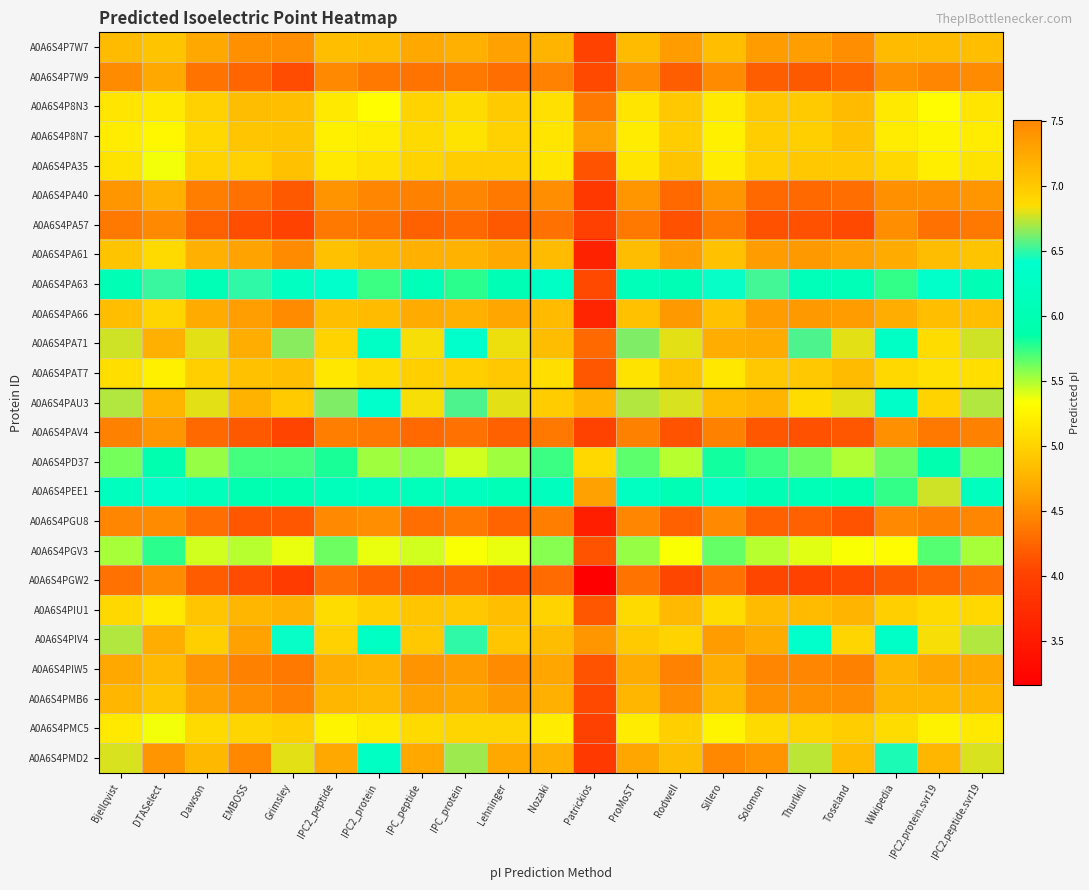

Reading left to right, list all the values displayed in this chart.

A0A6S4P7W7: Bjellqvist=4.8	DTASelect=4.9	Dawson=4.7	EMBOSS=4.5	Grimsley=4.5	IPC2_peptide=4.9	IPC2_protein=4.8	IPC_peptide=4.7	IPC_protein=4.7	Lehninger=4.6	Nozaki=4.8	Patrickios=4.0	ProMoST=4.8	Rodwell=4.6	Sillero=4.9	Solomon=4.6	Thurlkill=4.6	Toseland=4.5	Wikipedia=4.8	IPC2.protein.svr19=4.8	IPC2.peptide.svr19=4.9
A0A6S4P7W9: Bjellqvist=4.5	DTASelect=4.7	Dawson=4.3	EMBOSS=4.3	Grimsley=4.1	IPC2_peptide=4.5	IPC2_protein=4.4	IPC_peptide=4.3	IPC_protein=4.4	Lehninger=4.3	Nozaki=4.4	Patrickios=4.1	ProMoST=4.5	Rodwell=4.2	Sillero=4.5	Solomon=4.2	Thurlkill=4.2	Toseland=4.2	Wikipedia=4.5	IPC2.protein.svr19=4.5	IPC2.peptide.svr19=4.5
A0A6S4P8N3: Bjellqvist=5.1	DTASelect=5.2	Dawson=5.0	EMBOSS=4.8	Grimsley=4.9	IPC2_peptide=5.2	IPC2_protein=5.3	IPC_peptide=5.0	IPC_protein=5.1	Lehninger=4.9	Nozaki=5.1	Patrickios=4.4	ProMoST=5.1	Rodwell=4.9	Sillero=5.2	Solomon=4.9	Thurlkill=4.9	Toseland=4.8	Wikipedia=5.2	IPC2.protein.svr19=5.3	IPC2.peptide.svr19=5.1
A0A6S4P8N7: Bjellqvist=5.2	DTASelect=5.3	Dawson=5.0	EMBOSS=4.9	Grimsley=4.9	IPC2_peptide=5.2	IPC2_protein=5.2	IPC_peptide=5.1	IPC_protein=5.1	Lehninger=5.0	Nozaki=5.1	Patrickios=4.6	ProMoST=5.2	Rodwell=5.0	Sillero=5.2	Solomon=5.0	Thurlkill=5.0	Toseland=4.9	Wikipedia=5.2	IPC2.protein.svr19=5.3	IPC2.peptide.svr19=5.2
A0A6S4PA35: Bjellqvist=5.1	DTASelect=5.4	Dawson=5.0	EMBOSS=5.0	Grimsley=4.9	IPC2_peptide=5.2	IPC2_protein=5.1	IPC_peptide=5.0	IPC_protein=5.0	Lehninger=5.0	Nozaki=5.1	Patrickios=4.1	ProMoST=5.1	Rodwell=4.9	Sillero=5.2	Solomon=5.0	Thurlkill=4.9	Toseland=4.9	Wikipedia=5.0	IPC2.protein.svr19=5.2	IPC2.peptide.svr19=5.1
A0A6S4PA40: Bjellqvist=4.6	DTASelect=4.7	Dawson=4.4	EMBOSS=4.3	Grimsley=4.2	IPC2_peptide=4.5	IPC2_protein=4.5	IPC_peptide=4.4	IPC_protein=4.5	Lehninger=4.4	Nozaki=4.5	Patrickios=3.9	ProMoST=4.6	Rodwell=4.3	Sillero=4.6	Solomon=4.3	Thurlkill=4.3	Toseland=4.3	Wikipedia=4.5	IPC2.protein.svr19=4.5	IPC2.peptide.svr19=4.6
A0A6S4PA57: Bjellqvist=4.4	DTASelect=4.5	Dawson=4.2	EMBOSS=4.1	Grimsley=4.0	IPC2_peptide=4.4	IPC2_protein=4.3	IPC_peptide=4.2	IPC_protein=4.3	Lehninger=4.2	Nozaki=4.3	Patrickios=4.0	ProMoST=4.4	Rodwell=4.1	Sillero=4.4	Solomon=4.1	Thurlkill=4.1	Toseland=4.1	Wikipedia=4.5	IPC2.protein.svr19=4.3	IPC2.peptide.svr19=4.4
A0A6S4PA61: Bjellqvist=4.9	DTASelect=5.1	Dawson=4.7	EMBOSS=4.6	Grimsley=4.5	IPC2_peptide=4.9	IPC2_protein=4.8	IPC_peptide=4.7	IPC_protein=4.7	Lehninger=4.7	Nozaki=4.8	Patrickios=3.6	ProMoST=4.8	Rodwell=4.6	Sillero=4.9	Solomon=4.6	Thurlkill=4.6	Toseland=4.6	Wikipedia=4.7	IPC2.protein.svr19=4.8	IPC2.peptide.svr19=4.9
A0A6S4PA63: Bjellqvist=6.0	DTASelect=6.5	Dawson=6.1	EMBOSS=6.5	Grimsley=6.2	IPC2_peptide=6.4	IPC2_protein=5.7	IPC_peptide=6.1	IPC_protein=5.8	Lehninger=6.0	Nozaki=6.3	Patrickios=4.1	ProMoST=6.1	Rodwell=6.0	Sillero=6.4	Solomon=6.5	Thurlkill=6.1	Toseland=6.1	Wikipedia=5.7	IPC2.protein.svr19=6.4	IPC2.peptide.svr19=6.0
A0A6S4PA66: Bjellqvist=4.9	DTASelect=5.0	Dawson=4.7	EMBOSS=4.6	Grimsley=4.5	IPC2_peptide=4.9	IPC2_protein=4.8	IPC_peptide=4.7	IPC_protein=4.7	Lehninger=4.7	Nozaki=4.8	Patrickios=3.6	ProMoST=4.9	Rodwell=4.6	Sillero=4.9	Solomon=4.6	Thurlkill=4.6	Toseland=4.6	Wikipedia=4.7	IPC2.protein.svr19=4.9	IPC2.peptide.svr19=4.9
A0A6S4PA71: Bjellqvist=6.8	DTASelect=7.2	Dawson=6.8	EMBOSS=7.2	Grimsley=6.6	IPC2_peptide=6.9	IPC2_protein=6.3	IPC_peptide=6.8	IPC_protein=6.4	Lehninger=6.8	Nozaki=7.1	Patrickios=4.3	ProMoST=6.6	Rodwell=6.8	Sillero=7.2	Solomon=7.2	Thurlkill=6.5	Toseland=6.8	Wikipedia=6.3	IPC2.protein.svr19=6.9	IPC2.peptide.svr19=6.8
A0A6S4PAT7: Bjellqvist=5.1	DTASelect=5.2	Dawson=5.0	EMBOSS=4.9	Grimsley=4.9	IPC2_peptide=5.2	IPC2_protein=5.1	IPC_peptide=5.0	IPC_protein=5.0	Lehninger=4.9	Nozaki=5.1	Patrickios=4.2	ProMoST=5.1	Rodwell=4.9	Sillero=5.2	Solomon=4.9	Thurlkill=4.9	Toseland=4.8	Wikipedia=5.0	IPC2.protein.svr19=5.1	IPC2.peptide.svr19=5.1
A0A6S4PAU3: Bjellqvist=6.7	DTASelect=7.2	Dawson=6.8	EMBOSS=7.2	Grimsley=7.0	IPC2_peptide=6.6	IPC2_protein=6.4	IPC_peptide=6.8	IPC_protein=6.5	Lehninger=6.8	Nozaki=7.0	Patrickios=4.8	ProMoST=6.7	Rodwell=6.8	Sillero=7.1	Solomon=7.2	Thurlkill=6.9	Toseland=6.8	Wikipedia=6.4	IPC2.protein.svr19=6.9	IPC2.peptide.svr19=6.7
A0A6S4PAV4: Bjellqvist=4.4	DTASelect=4.6	Dawson=4.3	EMBOSS=4.2	Grimsley=4.0	IPC2_peptide=4.4	IPC2_protein=4.4	IPC_peptide=4.3	IPC_protein=4.3	Lehninger=4.2	Nozaki=4.4	Patrickios=4.0	ProMoST=4.4	Rodwell=4.1	Sillero=4.4	Solomon=4.2	Thurlkill=4.1	Toseland=4.2	Wikipedia=4.5	IPC2.protein.svr19=4.4	IPC2.peptide.svr19=4.4
A0A6S4PD37: Bjellqvist=5.6	DTASelect=5.9	Dawson=5.5	EMBOSS=5.7	Grimsley=5.7	IPC2_peptide=5.8	IPC2_protein=5.5	IPC_peptide=5.6	IPC_protein=5.4	Lehninger=5.5	Nozaki=5.7	Patrickios=5.0	ProMoST=5.7	Rodwell=5.5	Sillero=5.8	Solomon=5.7	Thurlkill=5.6	Toseland=5.5	Wikipedia=5.6	IPC2.protein.svr19=5.9	IPC2.peptide.svr19=5.6
A0A6S4PEE1: Bjellqvist=6.2	DTASelect=6.3	Dawson=6.1	EMBOSS=6.0	Grimsley=6.0	IPC2_peptide=6.1	IPC2_protein=6.2	IPC_peptide=6.1	IPC_protein=6.2	Lehninger=6.1	Nozaki=6.2	Patrickios=4.6	ProMoST=6.2	Rodwell=6.0	Sillero=6.3	Solomon=6.0	Thurlkill=6.1	Toseland=6.0	Wikipedia=5.8	IPC2.protein.svr19=6.8	IPC2.peptide.svr19=6.2
A0A6S4PGU8: Bjellqvist=4.5	DTASelect=4.5	Dawson=4.3	EMBOSS=4.2	Grimsley=4.2	IPC2_peptide=4.5	IPC2_protein=4.5	IPC_peptide=4.3	IPC_protein=4.4	Lehninger=4.2	Nozaki=4.4	Patrickios=3.6	ProMoST=4.5	Rodwell=4.2	Sillero=4.5	Solomon=4.2	Thurlkill=4.2	Toseland=4.1	Wikipedia=4.5	IPC2.protein.svr19=4.4	IPC2.peptide.svr19=4.5
A0A6S4PGV3: Bjellqvist=5.5	DTASelect=5.8	Dawson=5.4	EMBOSS=5.5	Grimsley=5.4	IPC2_peptide=5.6	IPC2_protein=5.4	IPC_peptide=5.4	IPC_protein=5.3	Lehninger=5.4	Nozaki=5.6	Patrickios=4.1	ProMoST=5.5	Rodwell=5.3	Sillero=5.7	Solomon=5.5	Thurlkill=5.4	Toseland=5.3	Wikipedia=5.3	IPC2.protein.svr19=5.7	IPC2.peptide.svr19=5.5
A0A6S4PGW2: Bjellqvist=4.3	DTASelect=4.5	Dawson=4.2	EMBOSS=4.1	Grimsley=3.9	IPC2_peptide=4.3	IPC2_protein=4.2	IPC_peptide=4.2	IPC_protein=4.2	Lehninger=4.1	Nozaki=4.3	Patrickios=3.2	ProMoST=4.3	Rodwell=4.0	Sillero=4.3	Solomon=4.0	Thurlkill=4.0	Toseland=4.1	Wikipedia=4.2	IPC2.protein.svr19=4.3	IPC2.peptide.svr19=4.3
A0A6S4PIU1: Bjellqvist=5.0	DTASelect=5.2	Dawson=4.9	EMBOSS=4.8	Grimsley=4.7	IPC2_peptide=5.1	IPC2_protein=5.0	IPC_peptide=4.9	IPC_protein=4.9	Lehninger=4.9	Nozaki=5.0	Patrickios=4.2	ProMoST=5.1	Rodwell=4.8	Sillero=5.1	Solomon=4.8	Thurlkill=4.8	Toseland=4.8	Wikipedia=5.0	IPC2.protein.svr19=5.0	IPC2.peptide.svr19=5.0
A0A6S4PIV4: Bjellqvist=6.7	DTASelect=7.2	Dawson=7.0	EMBOSS=7.3	Grimsley=6.4	IPC2_peptide=6.9	IPC2_protein=6.3	IPC_peptide=7.0	IPC_protein=6.5	Lehninger=7.0	Nozaki=7.1	Patrickios=4.6	ProMoST=7.0	Rodwell=6.9	Sillero=7.4	Solomon=7.2	Thurlkill=6.4	Toseland=6.9	Wikipedia=6.3	IPC2.protein.svr19=6.8	IPC2.peptide.svr19=6.7
A0A6S4PIW5: Bjellqvist=4.7	DTASelect=4.8	Dawson=4.5	EMBOSS=4.4	Grimsley=4.4	IPC2_peptide=4.7	IPC2_protein=4.7	IPC_peptide=4.5	IPC_protein=4.6	Lehninger=4.5	Nozaki=4.7	Patrickios=4.1	ProMoST=4.7	Rodwell=4.4	Sillero=4.7	Solomon=4.5	Thurlkill=4.5	Toseland=4.4	Wikipedia=4.8	IPC2.protein.svr19=4.7	IPC2.peptide.svr19=4.7
A0A6S4PMB6: Bjellqvist=4.8	DTASelect=4.9	Dawson=4.6	EMBOSS=4.5	Grimsley=4.4	IPC2_peptide=4.8	IPC2_protein=4.8	IPC_peptide=4.6	IPC_protein=4.7	Lehninger=4.6	Nozaki=4.7	Patrickios=4.1	ProMoST=4.8	Rodwell=4.5	Sillero=4.8	Solomon=4.5	Thurlkill=4.5	Toseland=4.5	Wikipedia=4.8	IPC2.protein.svr19=4.8	IPC2.peptide.svr19=4.8
A0A6S4PMC5: Bjellqvist=5.2	DTASelect=5.4	Dawson=5.1	EMBOSS=5.0	Grimsley=5.0	IPC2_peptide=5.3	IPC2_protein=5.2	IPC_peptide=5.1	IPC_protein=5.0	Lehninger=5.0	Nozaki=5.2	Patrickios=4.0	ProMoST=5.2	Rodwell=5.0	Sillero=5.3	Solomon=5.1	Thurlkill=5.0	Toseland=5.0	Wikipedia=5.1	IPC2.protein.svr19=5.2	IPC2.peptide.svr19=5.2
A0A6S4PMD2: Bjellqvist=6.8	DTASelect=7.4	Dawson=7.1	EMBOSS=7.5	Grimsley=6.8	IPC2_peptide=7.2	IPC2_protein=6.3	IPC_peptide=7.2	IPC_protein=6.7	Lehninger=7.2	Nozaki=7.2	Patrickios=3.9	ProMoST=7.3	Rodwell=7.1	Sillero=7.5	Solomon=7.4	Thurlkill=6.7	Toseland=7.1	Wikipedia=6.5	IPC2.protein.svr19=7.2	IPC2.peptide.svr19=6.8